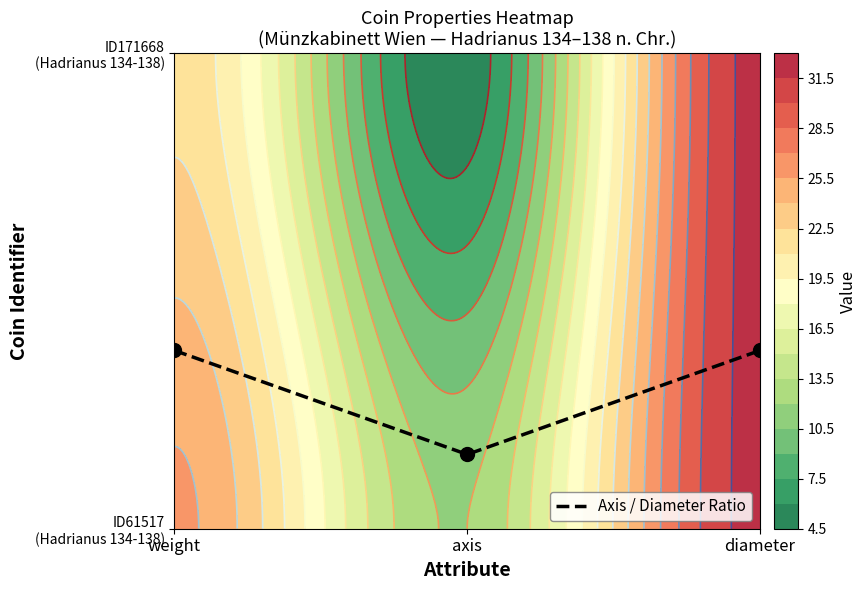

Count the values in the range 0 to 1.

3